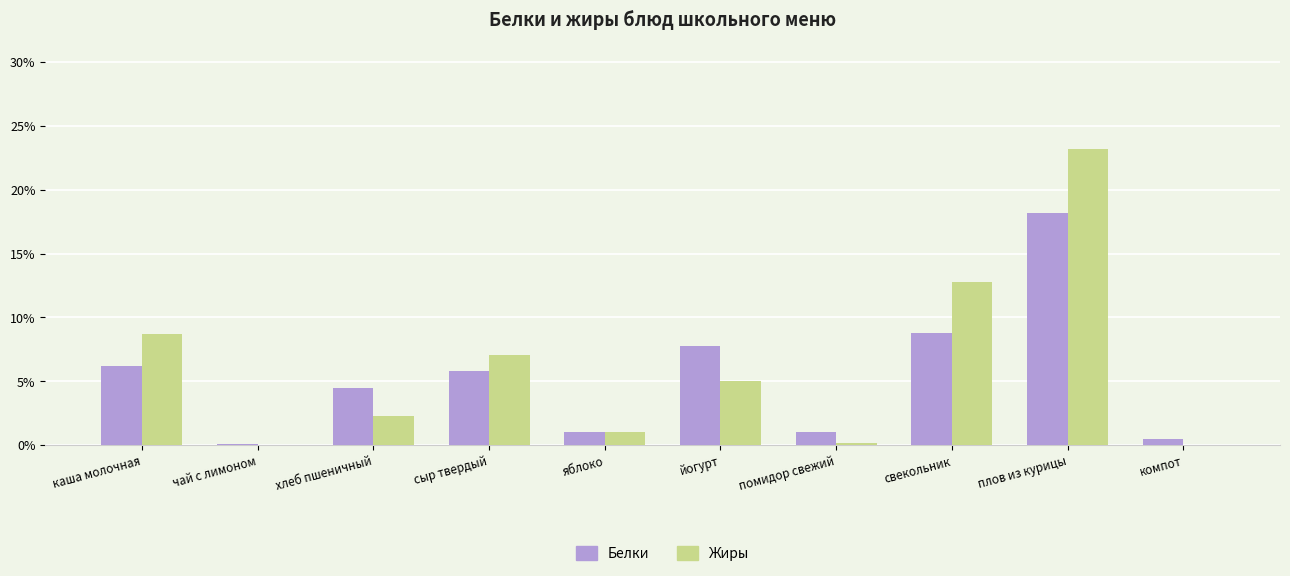

The value of Жиры at каша молочная is 8.7. True or false?

True